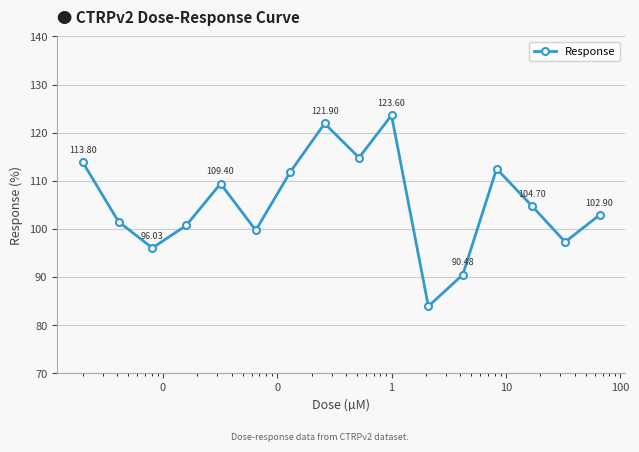

How many points are lower than both their immediate neighbors (excluding endpoints)?

5